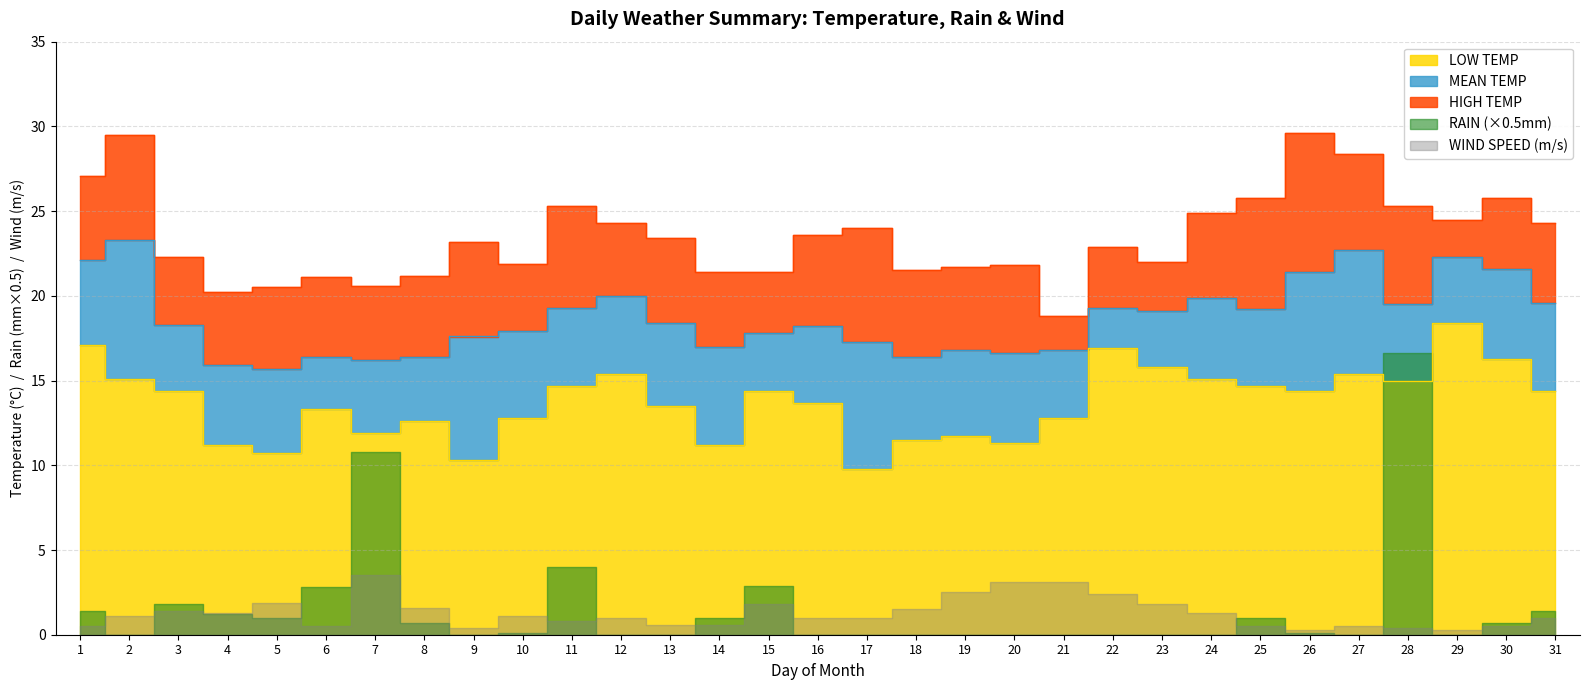

True or false: MEAN TEMP and HIGH TEMP intersect in this chart.

False